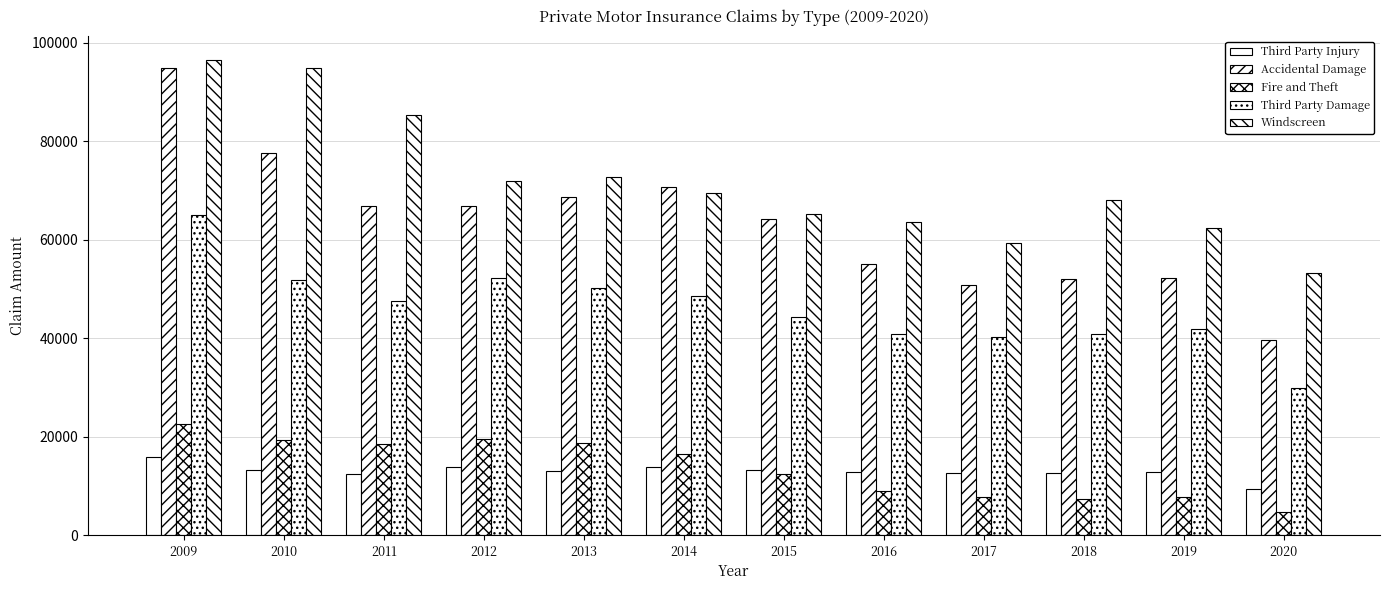

How many bars are there in each group?

5